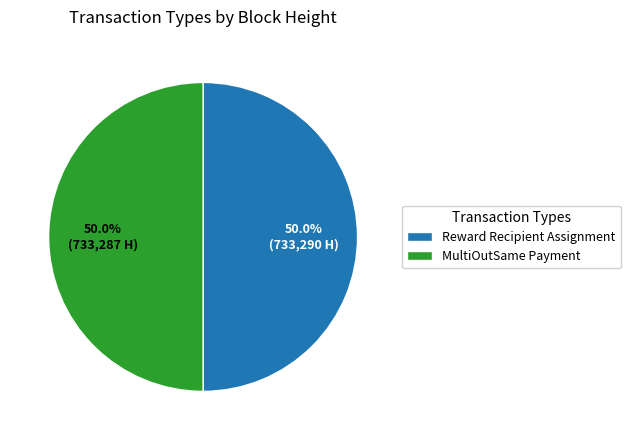

Is it true that Reward Recipient Assignment is 60% of the pie?

False